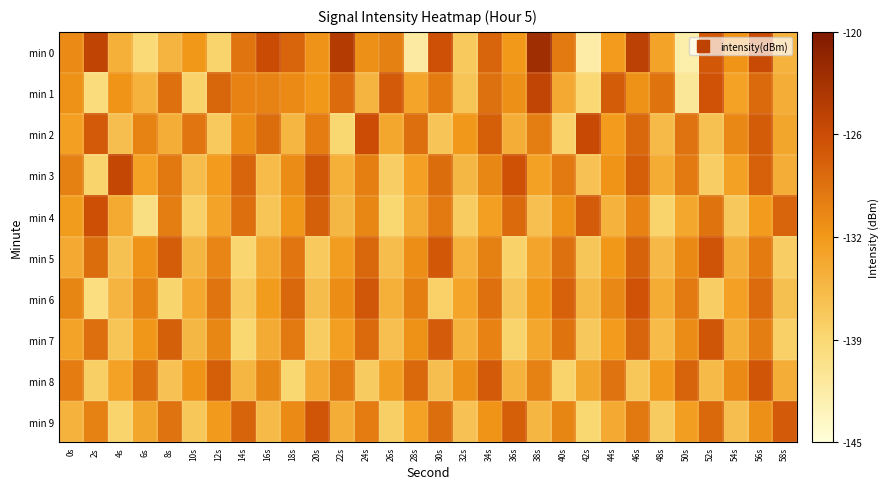

Reading right to left, transcribe all the data shown in this chart.

min 0: 58s=0.4	56s=0.8	54s=0.5	52s=0.7	50s=0.1	48s=0.5	46s=0.8	44s=0.5	42s=0.1	40s=0.6	38s=0.9	36s=0.5	34s=0.7	32s=0.3	30s=0.7	28s=0.1	26s=0.6	24s=0.5	22s=0.8	20s=0.5	18s=0.7	16s=0.8	14s=0.6	12s=0.3	10s=0.5	8s=0.4	6s=0.2	4s=0.4	2s=0.8	0s=0.5
min 1: 58s=0.4	56s=0.7	54s=0.5	52s=0.7	50s=0.2	48s=0.6	46s=0.5	44s=0.7	42s=0.2	40s=0.4	38s=0.8	36s=0.5	34s=0.6	32s=0.3	30s=0.6	28s=0.5	26s=0.7	24s=0.4	22s=0.6	20s=0.5	18s=0.5	16s=0.6	14s=0.6	12s=0.7	10s=0.3	8s=0.6	6s=0.4	4s=0.5	2s=0.2	0s=0.5
min 2: 58s=0.4	56s=0.7	54s=0.6	52s=0.3	50s=0.6	48s=0.4	46s=0.7	44s=0.5	42s=0.8	40s=0.3	38s=0.6	36s=0.4	34s=0.7	32s=0.5	30s=0.3	28s=0.6	26s=0.4	24s=0.7	22s=0.3	20s=0.6	18s=0.4	16s=0.6	14s=0.5	12s=0.3	10s=0.6	8s=0.4	6s=0.6	4s=0.4	2s=0.7	0s=0.5
min 3: 58s=0.4	56s=0.7	54s=0.5	52s=0.3	50s=0.6	48s=0.4	46s=0.7	44s=0.5	42s=0.3	40s=0.6	38s=0.5	36s=0.7	34s=0.6	32s=0.4	30s=0.6	28s=0.5	26s=0.3	24s=0.6	22s=0.4	20s=0.7	18s=0.5	16s=0.4	14s=0.7	12s=0.5	10s=0.4	8s=0.6	6s=0.5	4s=0.8	2s=0.3	0s=0.6
min 4: 58s=0.7	56s=0.5	54s=0.3	52s=0.6	50s=0.4	48s=0.3	46s=0.6	44s=0.4	42s=0.7	40s=0.5	38s=0.3	36s=0.7	34s=0.5	32s=0.3	30s=0.6	28s=0.4	26s=0.3	24s=0.6	22s=0.4	20s=0.7	18s=0.5	16s=0.3	14s=0.6	12s=0.5	10s=0.3	8s=0.6	6s=0.2	4s=0.4	2s=0.7	0s=0.5
min 5: 58s=0.3	56s=0.6	54s=0.4	52s=0.7	50s=0.5	48s=0.4	46s=0.7	44s=0.5	42s=0.3	40s=0.6	38s=0.5	36s=0.3	34s=0.6	32s=0.4	30s=0.7	28s=0.5	26s=0.4	24s=0.7	22s=0.5	20s=0.3	18s=0.6	16s=0.4	14s=0.3	12s=0.6	10s=0.4	8s=0.7	6s=0.5	4s=0.3	2s=0.6	0s=0.4
min 6: 58s=0.3	56s=0.6	54s=0.5	52s=0.3	50s=0.6	48s=0.4	46s=0.7	44s=0.6	42s=0.4	40s=0.7	38s=0.5	36s=0.3	34s=0.6	32s=0.5	30s=0.3	28s=0.6	26s=0.4	24s=0.7	22s=0.5	20s=0.4	18s=0.7	16s=0.5	14s=0.3	12s=0.6	10s=0.4	8s=0.3	6s=0.6	4s=0.4	2s=0.2	0s=0.6
min 7: 58s=0.3	56s=0.6	54s=0.4	52s=0.7	50s=0.5	48s=0.4	46s=0.7	44s=0.5	42s=0.3	40s=0.6	38s=0.4	36s=0.3	34s=0.6	32s=0.4	30s=0.7	28s=0.5	26s=0.3	24s=0.7	22s=0.5	20s=0.3	18s=0.6	16s=0.4	14s=0.3	12s=0.6	10s=0.4	8s=0.7	6s=0.5	4s=0.3	2s=0.6	0s=0.5
min 8: 58s=0.4	56s=0.7	54s=0.5	52s=0.4	50s=0.7	48s=0.5	46s=0.3	44s=0.6	42s=0.4	40s=0.3	38s=0.6	36s=0.4	34s=0.7	32s=0.5	30s=0.4	28s=0.7	26s=0.5	24s=0.3	22s=0.6	20s=0.4	18s=0.3	16s=0.6	14s=0.4	12s=0.7	10s=0.5	8s=0.3	6s=0.6	4s=0.5	2s=0.3	0s=0.6
min 9: 58s=0.7	56s=0.5	54s=0.4	52s=0.7	50s=0.5	48s=0.3	46s=0.6	44s=0.4	42s=0.3	40s=0.6	38s=0.4	36s=0.7	34s=0.5	32s=0.3	30s=0.6	28s=0.5	26s=0.3	24s=0.6	22s=0.4	20s=0.7	18s=0.5	16s=0.4	14s=0.7	12s=0.5	10s=0.3	8s=0.6	6s=0.4	4s=0.3	2s=0.6	0s=0.4